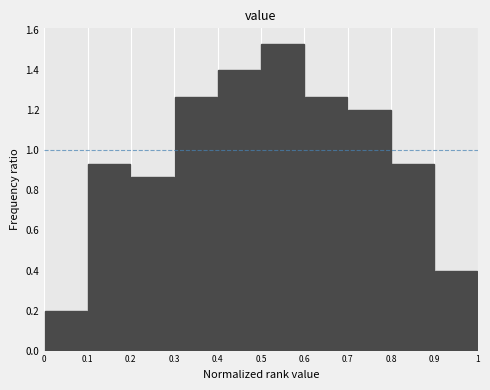

Reading left to right, transcribe this chart: for each bar, give the range it covers on the x-axis and its height. The values are not printed on the chart, so give them approximately, as read against the axis.

0 to 0.1: 0.20
0.1 to 0.2: 0.94
0.2 to 0.3: 0.86
0.3 to 0.4: 1.26
0.4 to 0.5: 1.40
0.5 to 0.6: 1.54
0.6 to 0.7: 1.26
0.7 to 0.8: 1.20
0.8 to 0.9: 0.94
0.9 to 1: 0.40